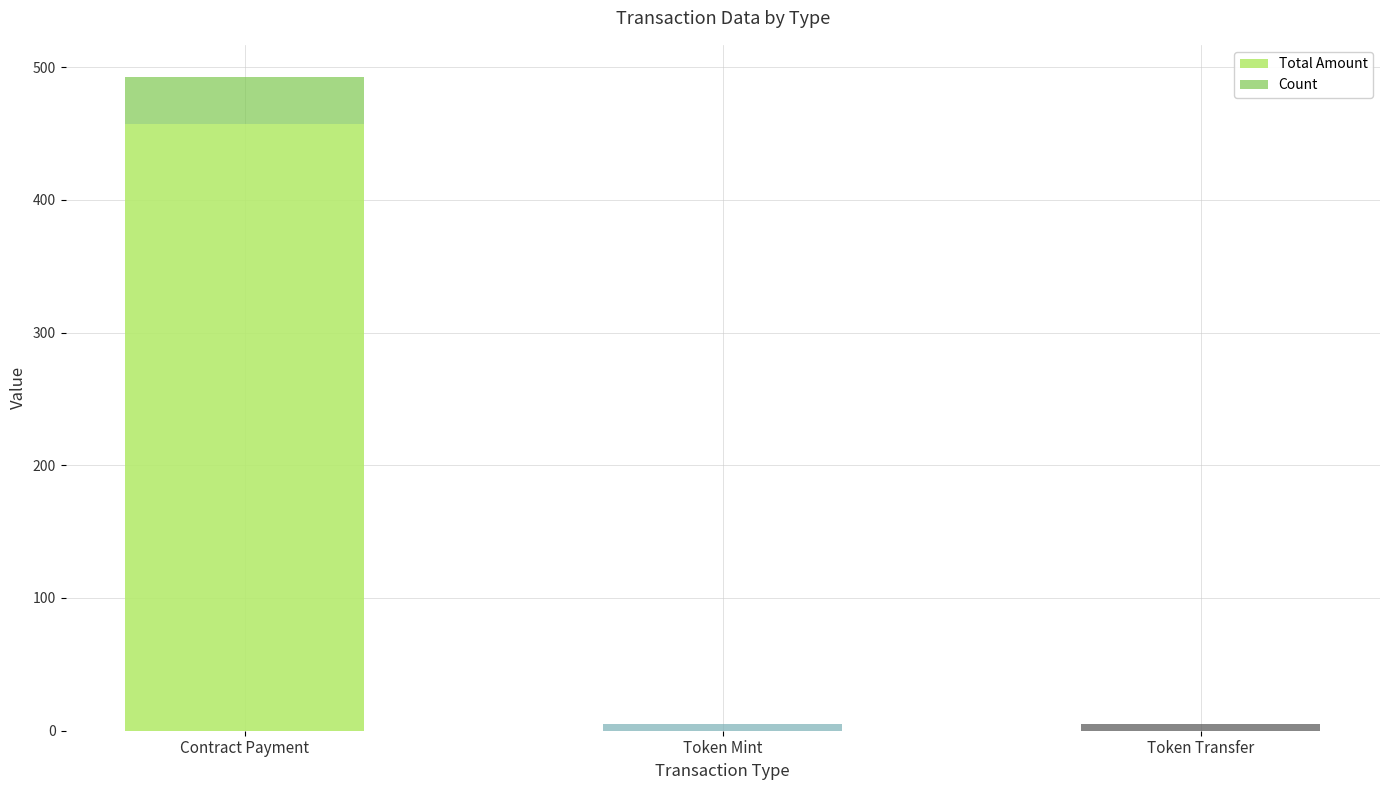

At which category is the sum across all series the highest?

Contract Payment